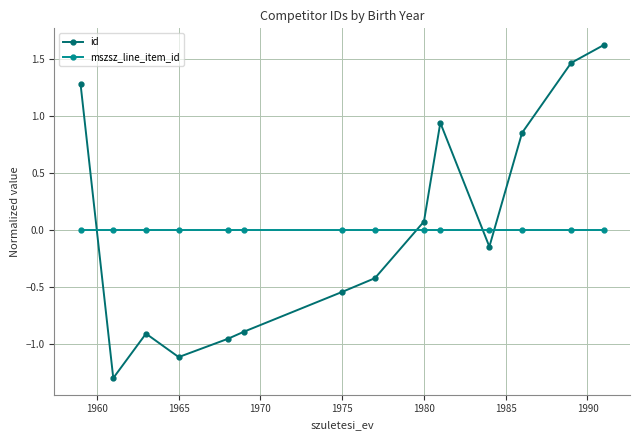

How many categories are shown in the chart?

14